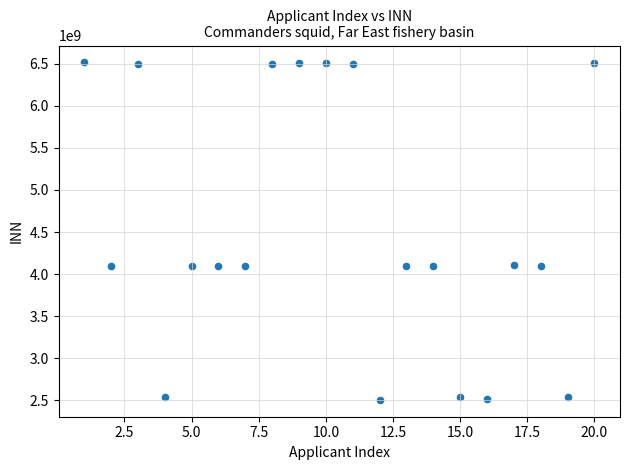

What is the range of Y values (max minus min)?

4014972802